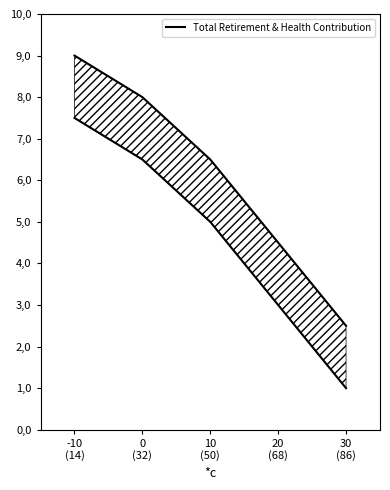

True or false: the data shows 3.6 at 0
(32).

False